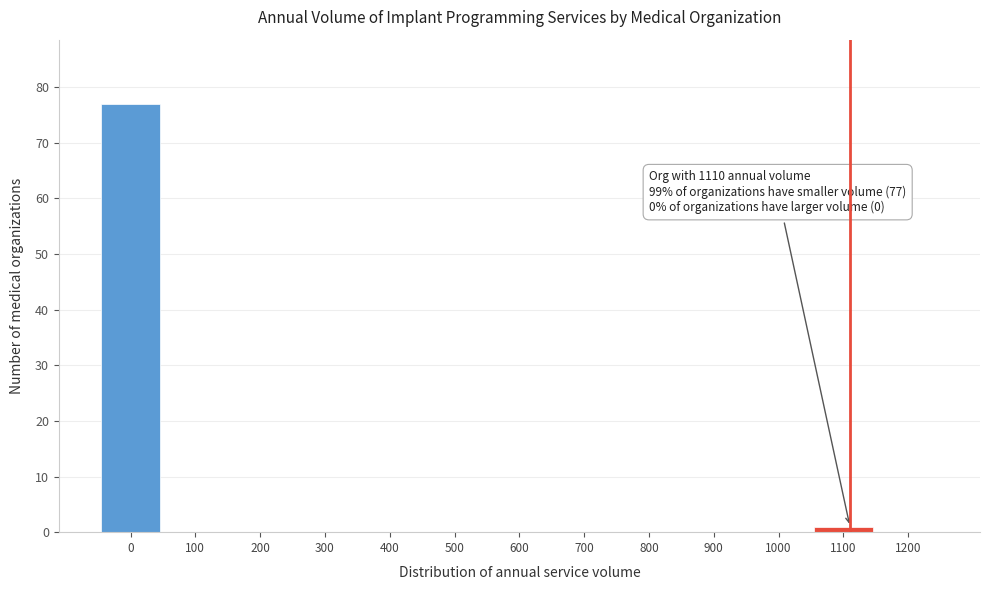

Over which range of the x-axis is the bar tallest?

-50 to 50